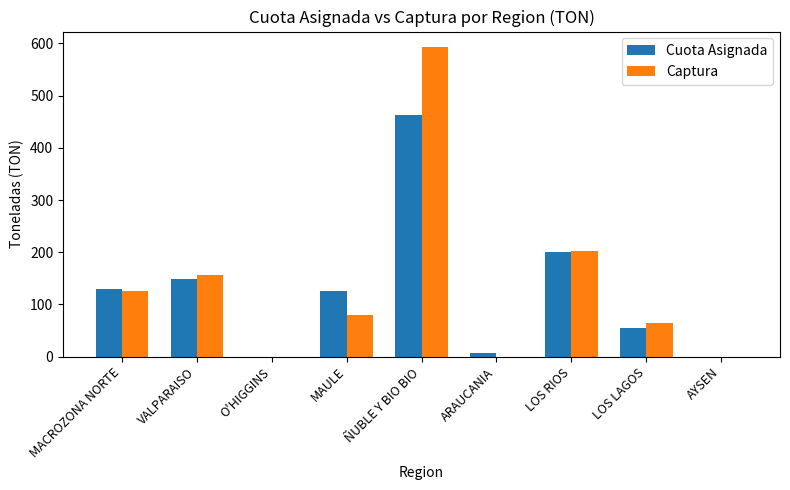

Is the value of Captura at O'HIGGINS greater than the value of Cuota Asignada at MAULE?

No